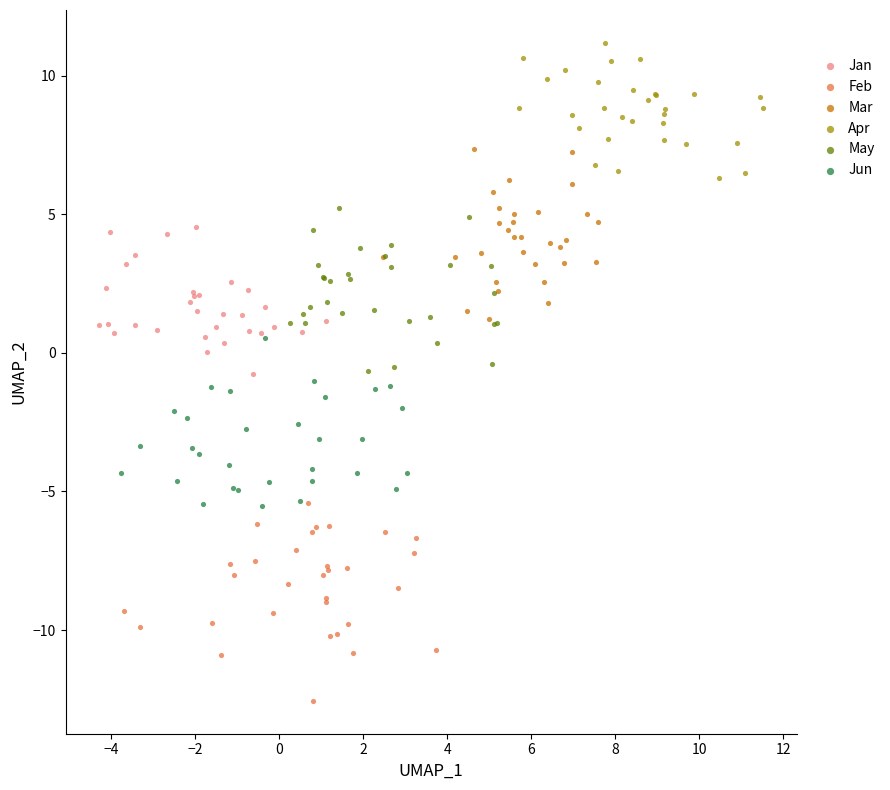

Which series contains the highest Y value?

Apr